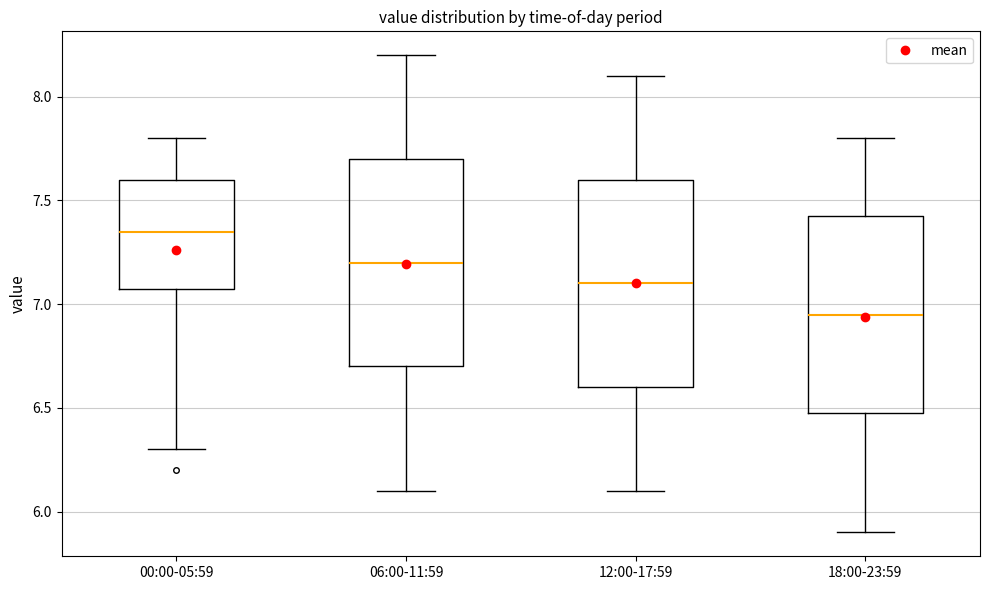

Which box has the lowest median line?

18:00-23:59